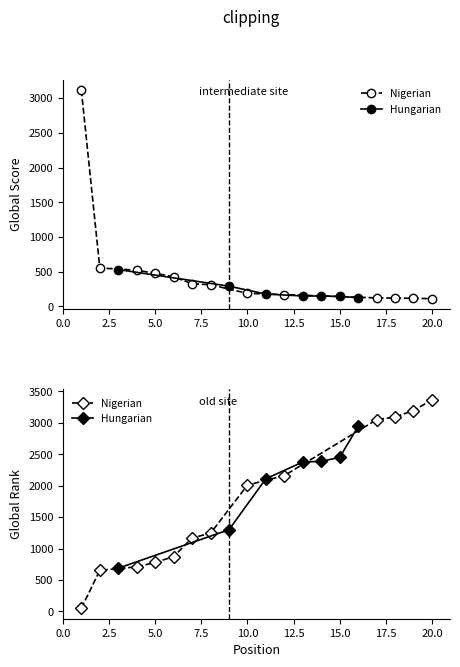

Where does the Global Rank series first go above 2111?

12